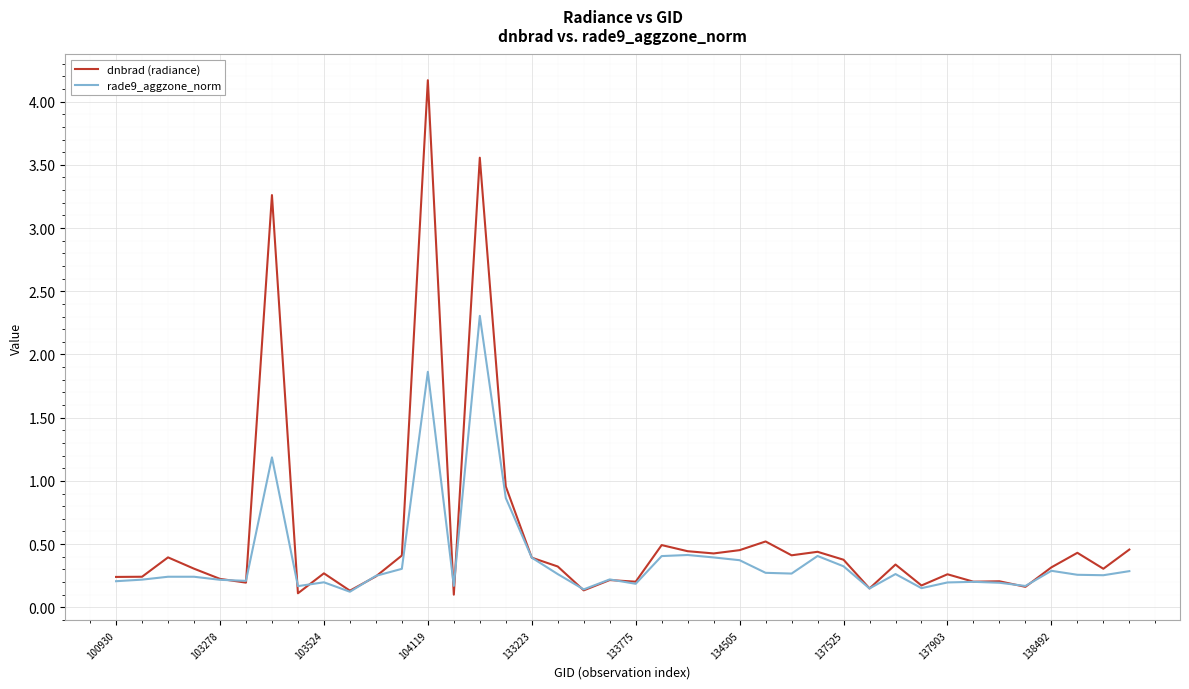

What is the maximum value shown in the chart?

4.2